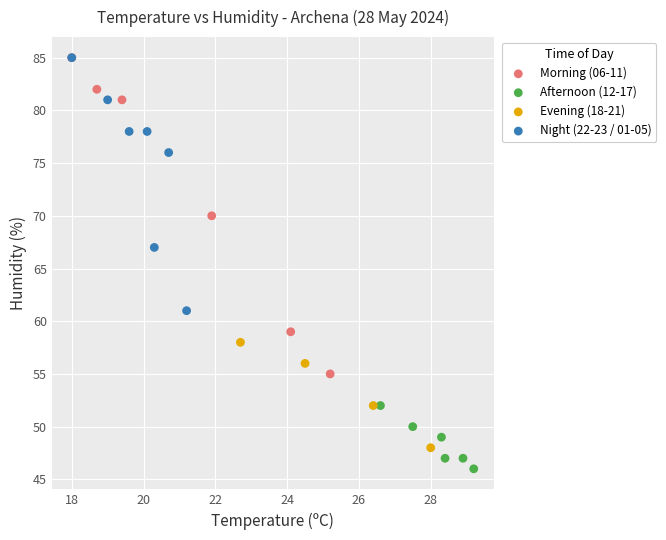

Which series contains the lowest Y value?

Afternoon (12-17)